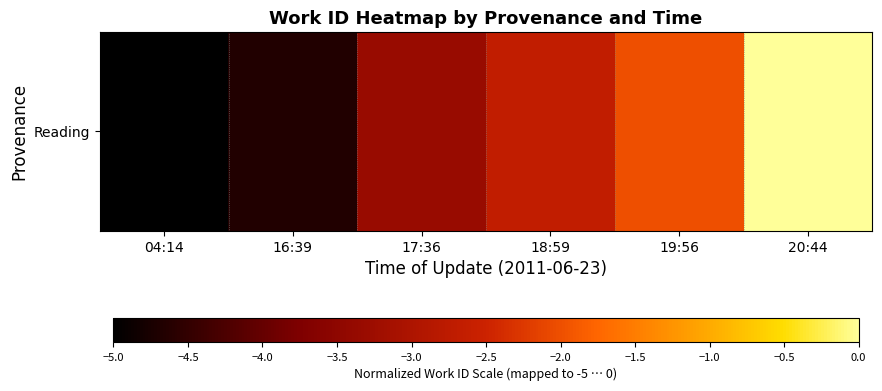

What is the sum of the values at 17:36 and 18:59?

-6.0